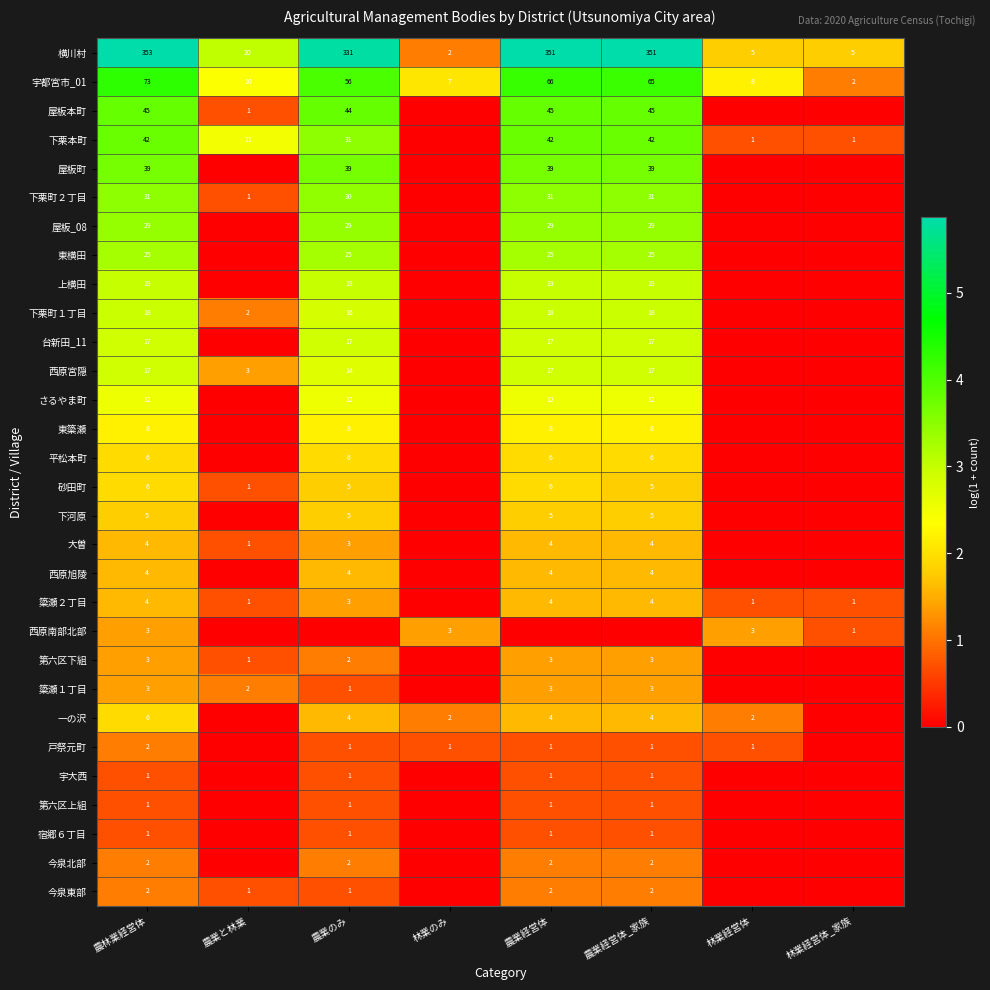

What is the total value across all series at 農林業経営体?

781